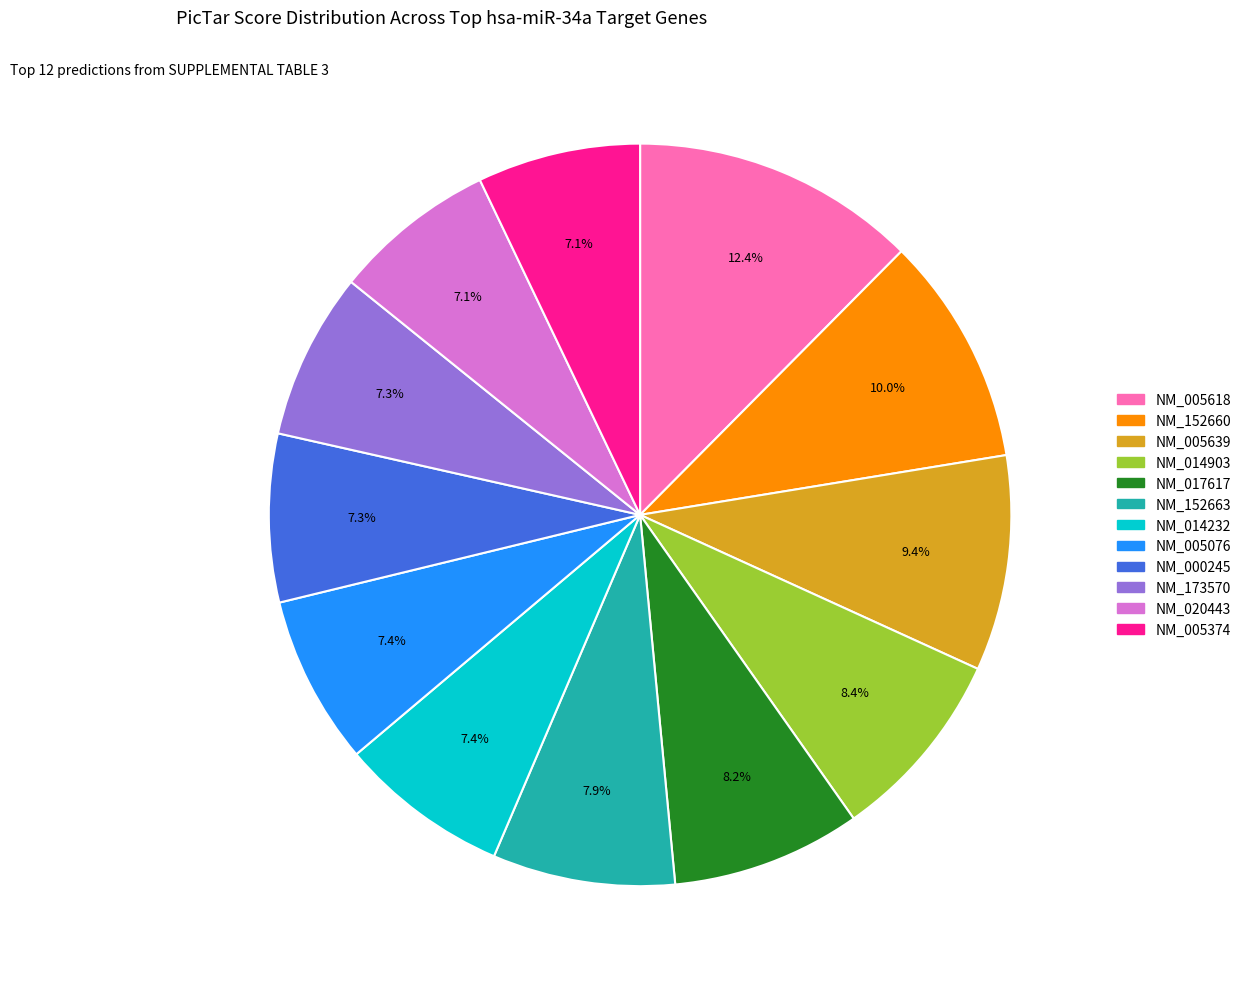

How many segments does this pie chart have?

12